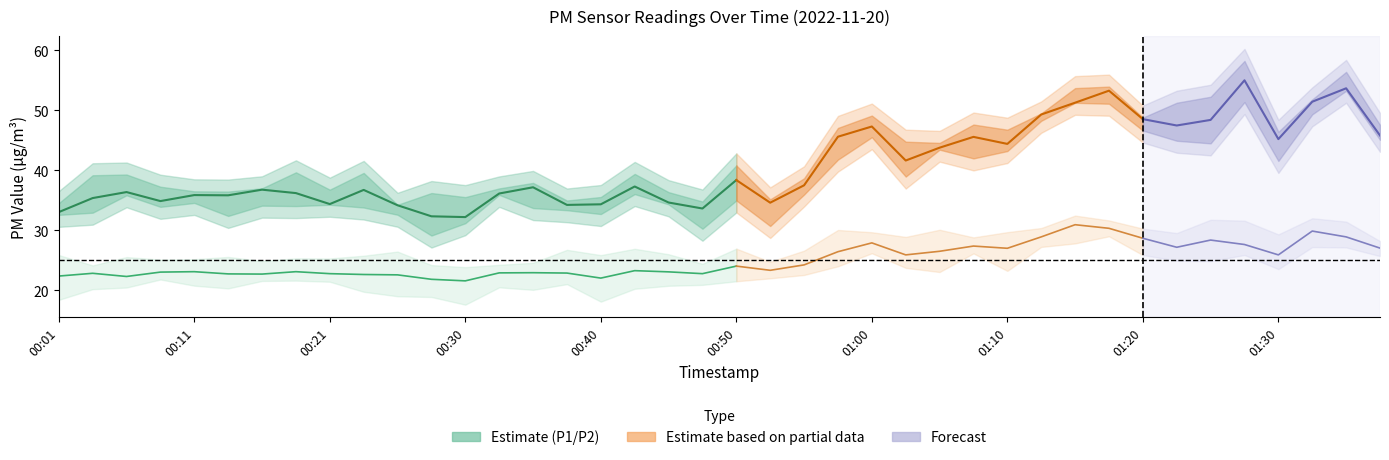

At which category does the chart reach its minimum across all series?

00:30